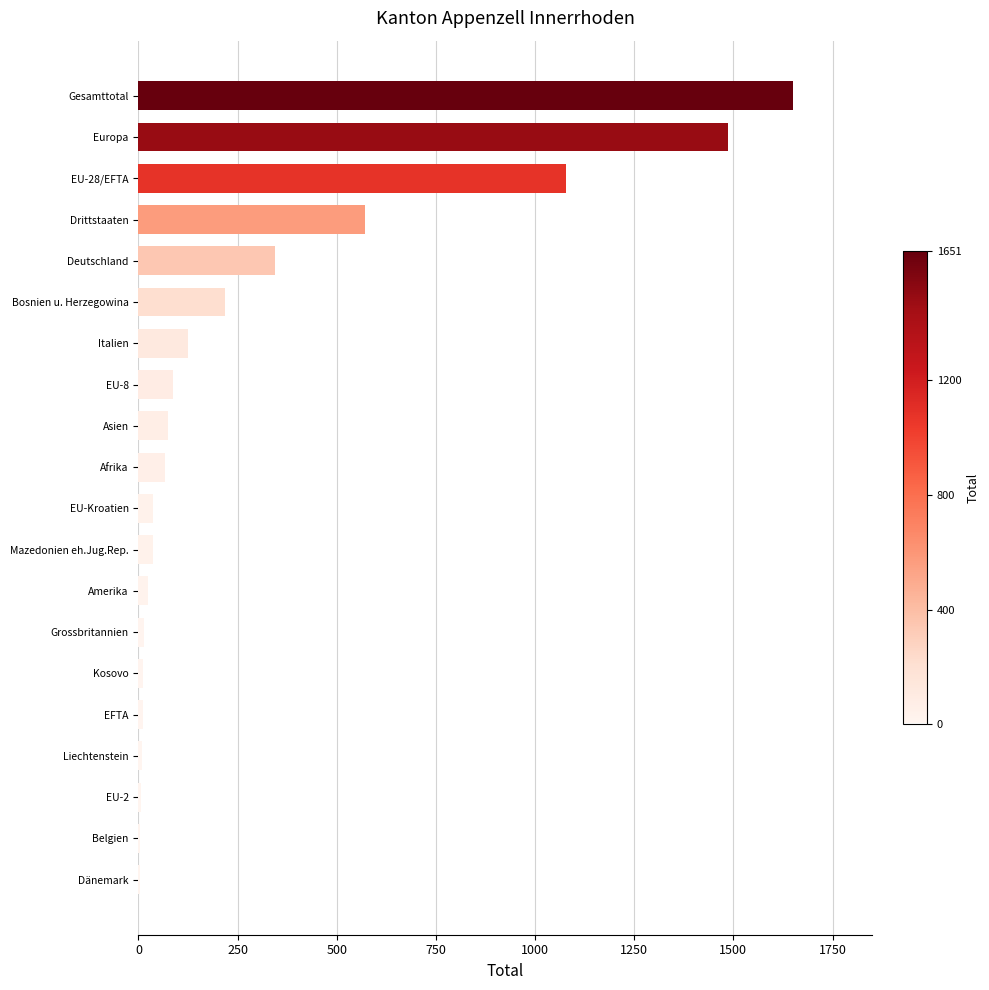

What is the change in value from Italien to Europa?

+1363